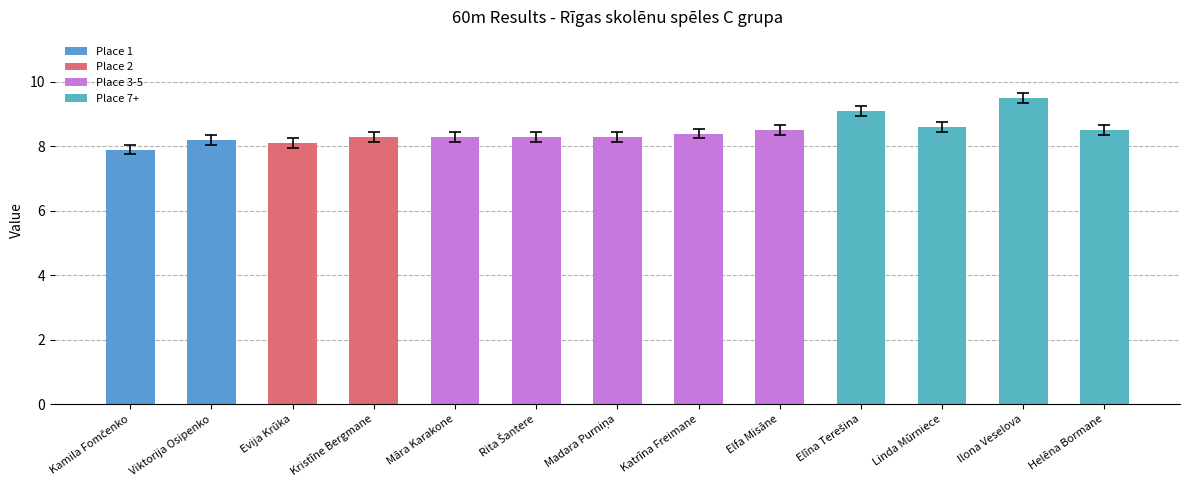

Does the chart contain stacked bars?

No